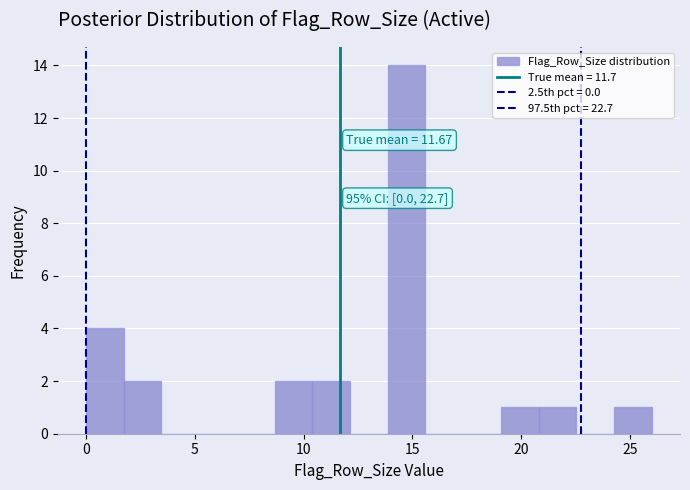

Read against the x-axis, roughly where is the centre of the tallest bar?

14.5